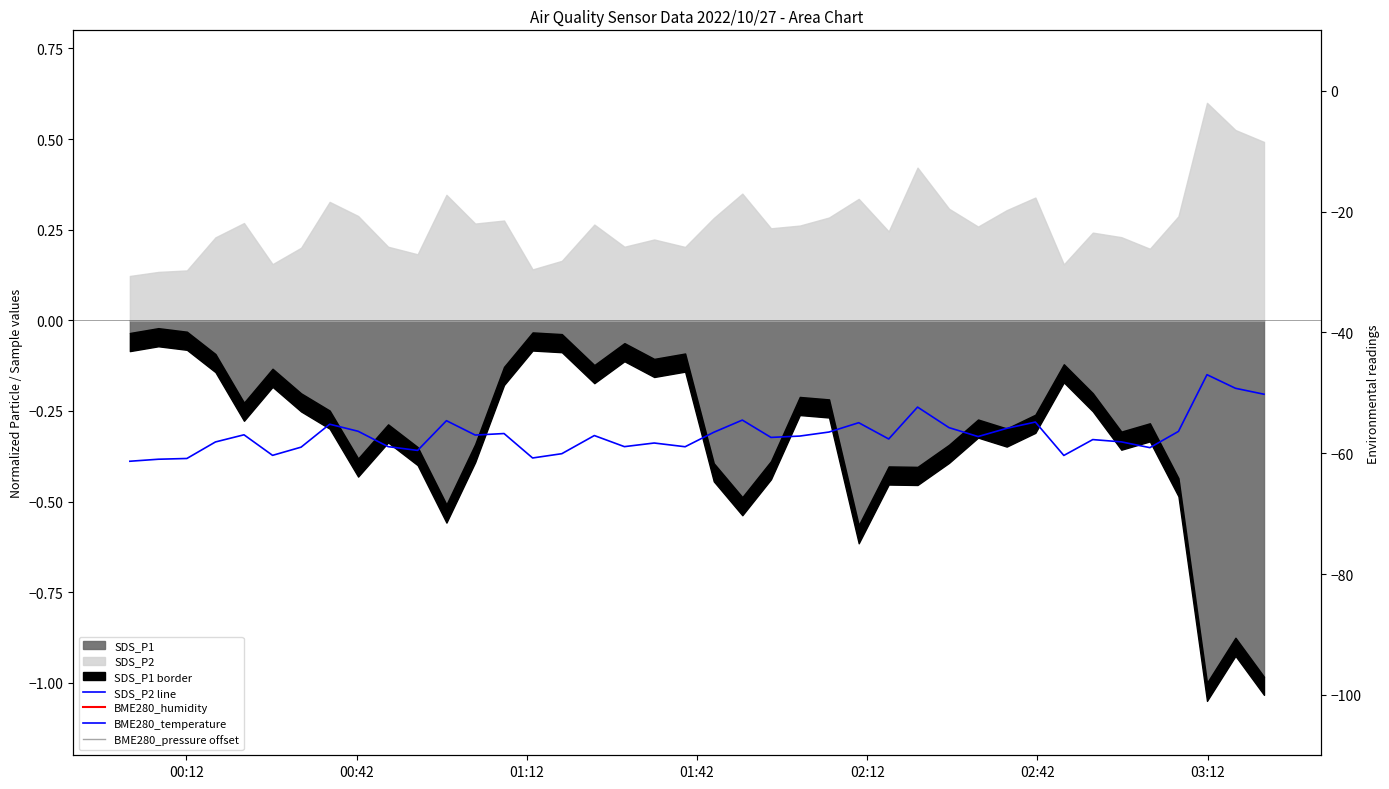

What is the value of the SDS_P2 line point at the 33rd from the left?

-0.4